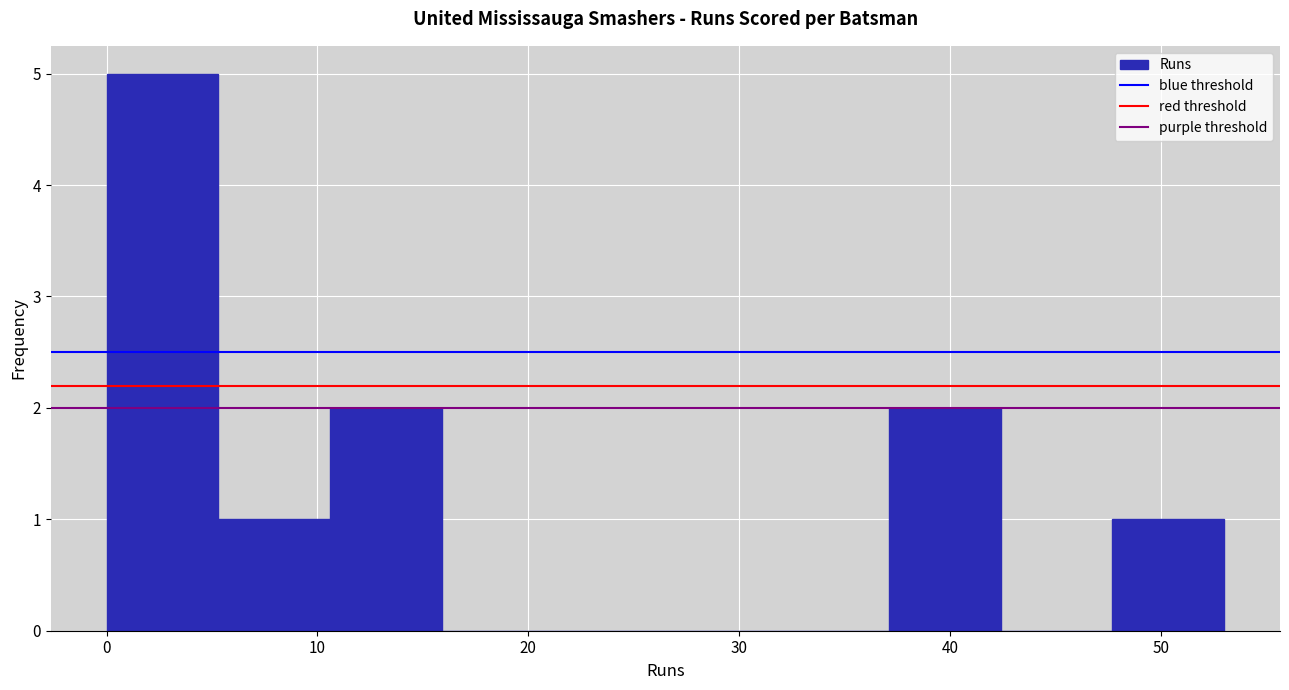

Which range on the x-axis has the tallest bar?

0.0 to 5.3